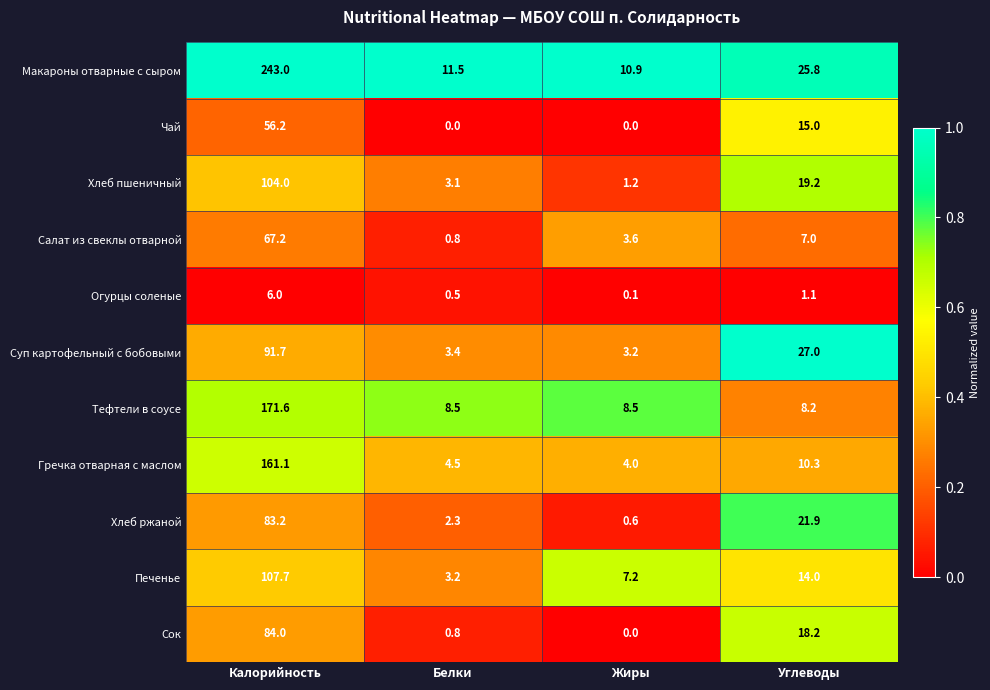

Which series has the widest spread of values?

Макароны отварные с сыром